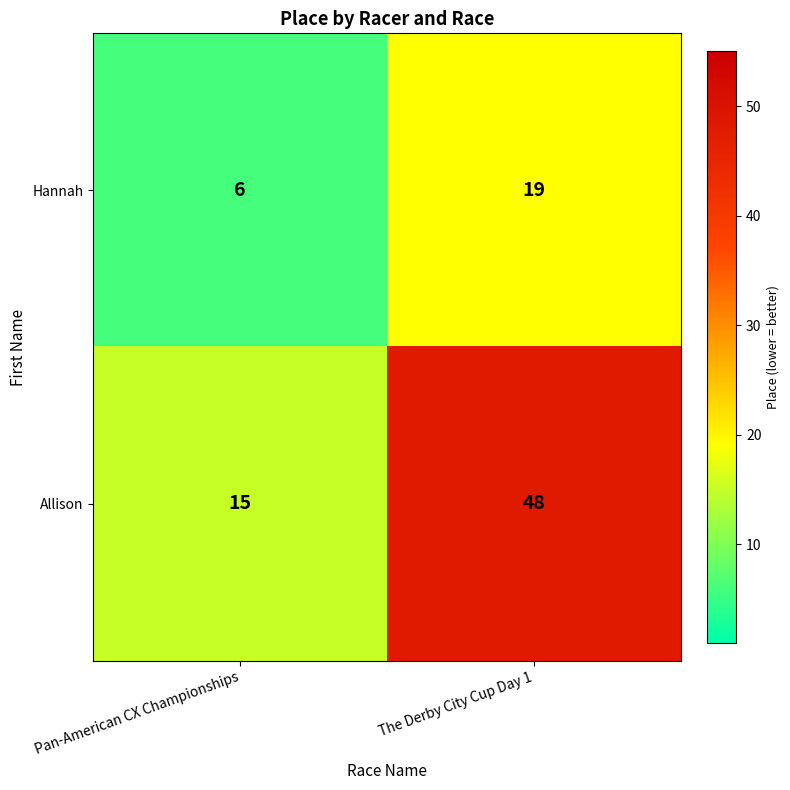

Reading left to right, list all the values displayed in this chart.

Hannah: 6	19
Allison: 15	48